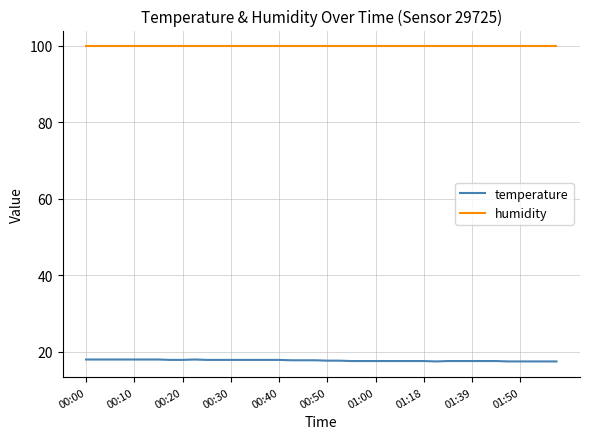

Which series has the largest total across all categories?

humidity